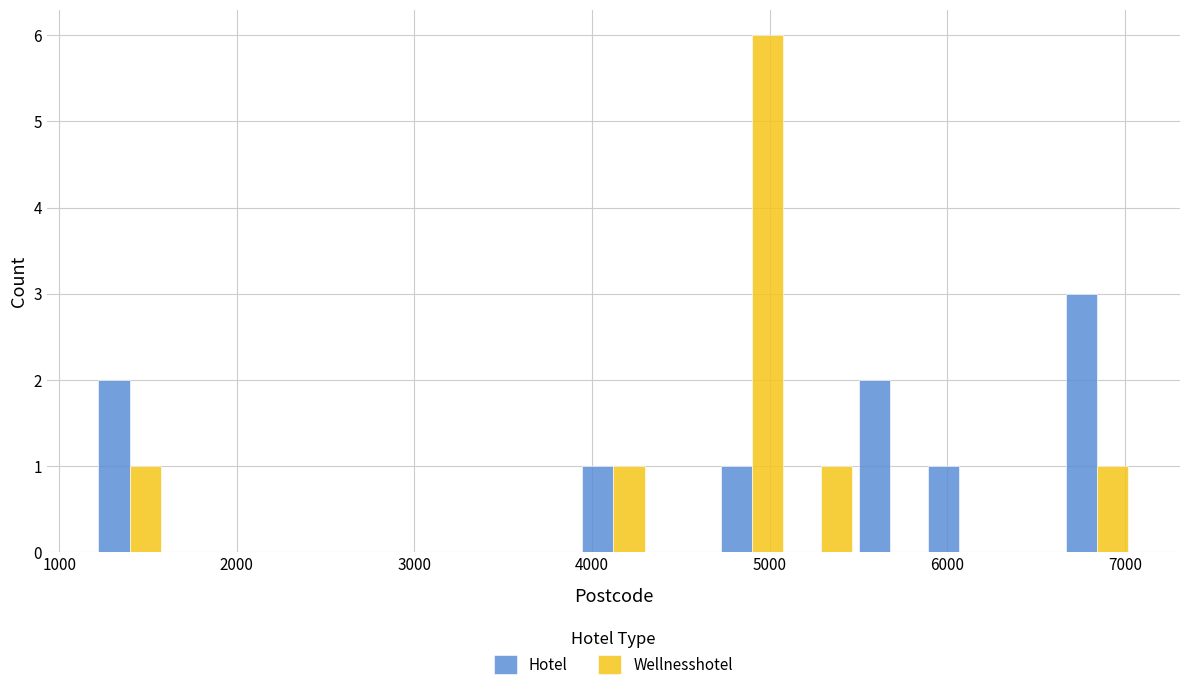

What is the highest value of the Hotel series?

3